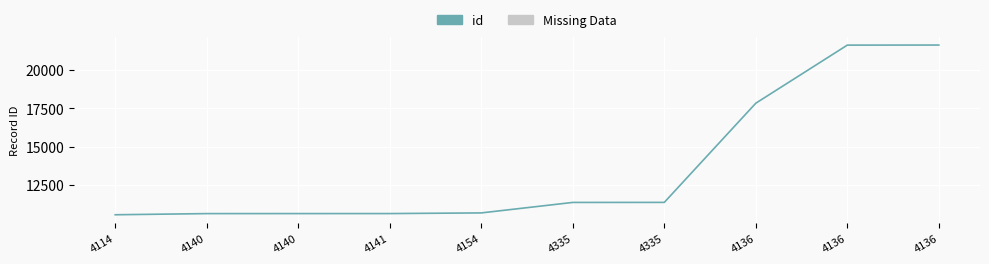

Does the chart display data point markers on the line(s)?

No